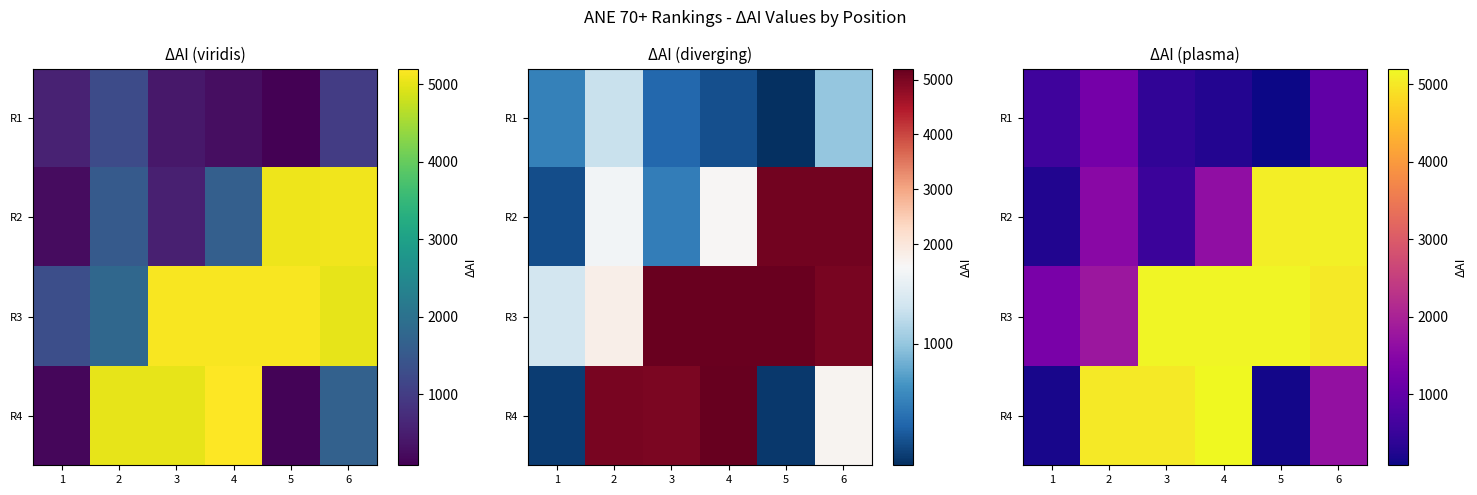

Rank the series by their average value, from highest to lowest.

R3, R4, R2, R1